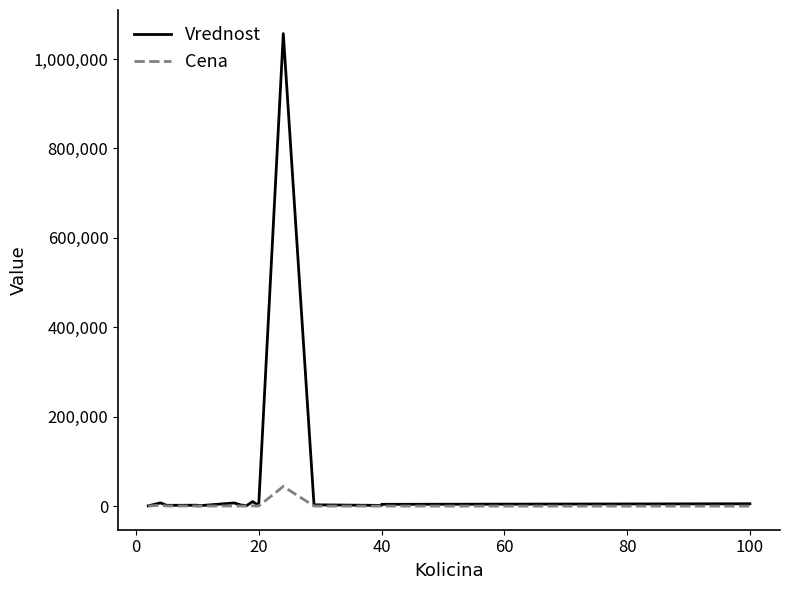

What is the greatest value displayed?

1056644.7